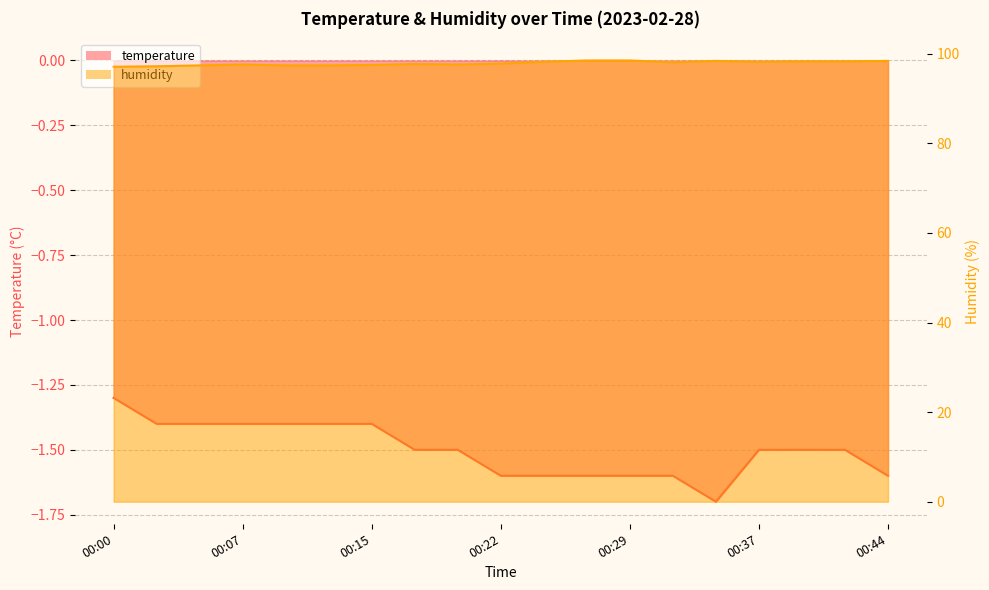

How many lines are shown in the chart?

2